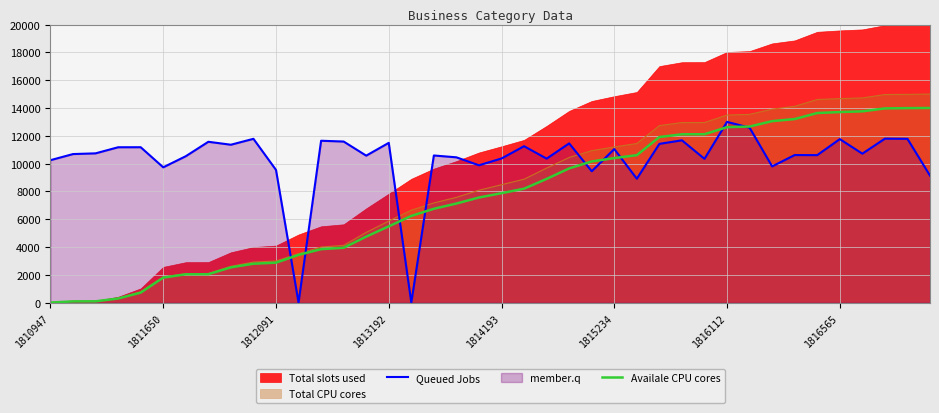

What is the maximum value for Queued Jobs?

13000.0